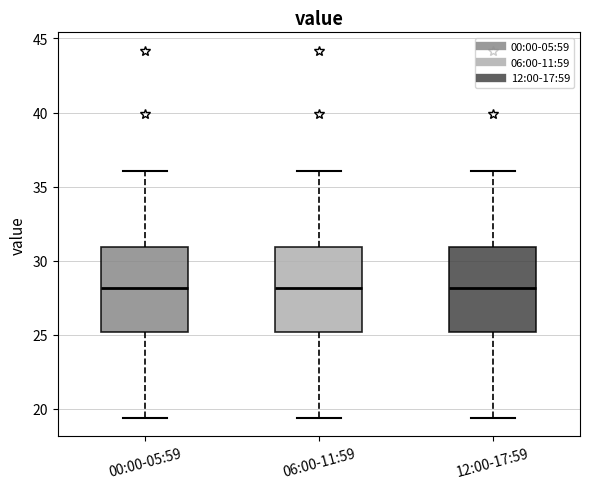

Reading left to right, transcribe this box plot: for each box, give where its median line is, the range the box spans, and where its two whiskers end, as read against the y-axis. The values are not printed on the chart, so give them approximately, as read against the axis.

00:00-05:59: median 28.0, box 25.0 to 31.0, whiskers 19.5 to 36.0
06:00-11:59: median 28.0, box 25.0 to 31.0, whiskers 19.5 to 36.0
12:00-17:59: median 28.0, box 25.0 to 31.0, whiskers 19.5 to 36.0